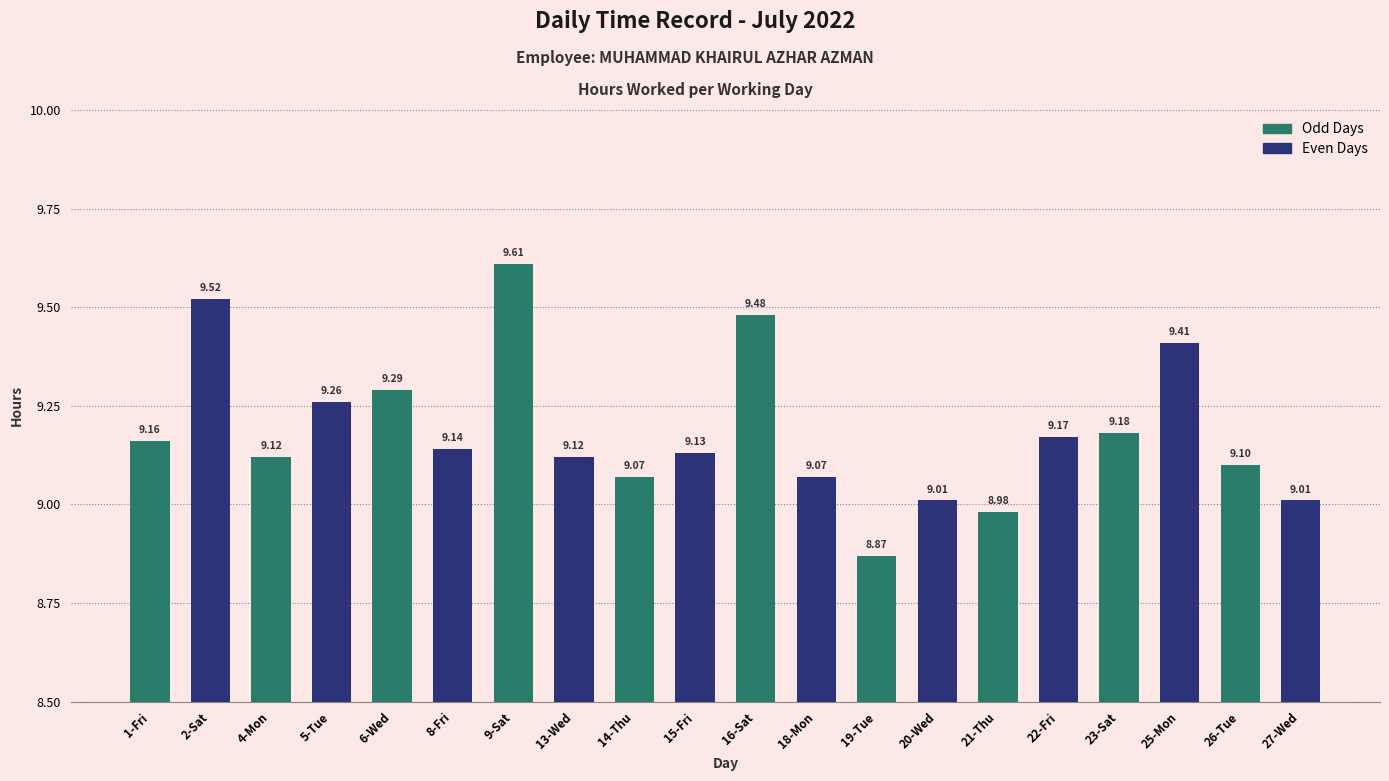

True or false: the data shows 3.3 at 2-Sat.

False